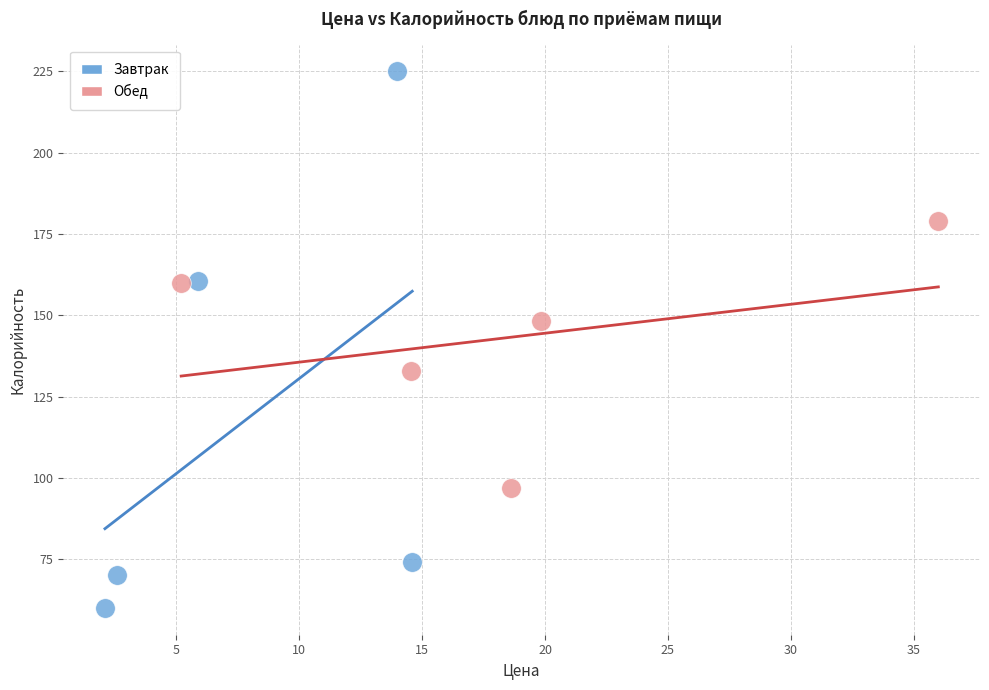

Which series contains the highest Y value?

Завтрак